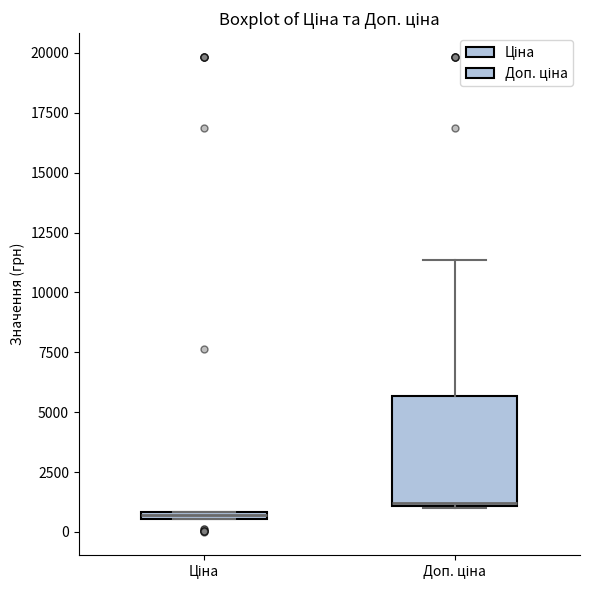

Comparing the boxes themselves (not the whiskers), which one is the tallest?

Доп. ціна